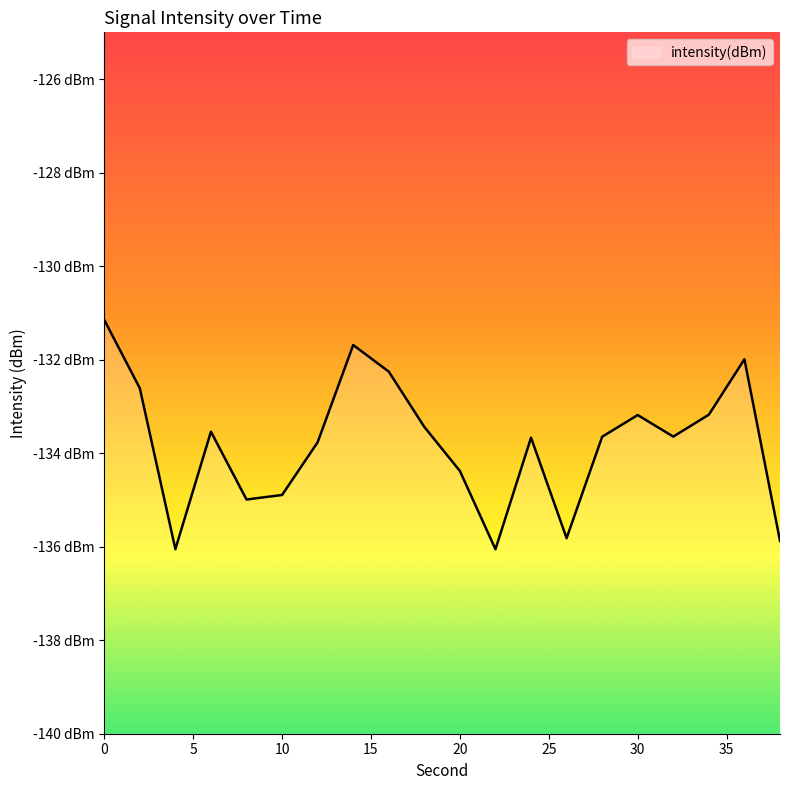

Which has a higher value, 20 or 26?

20